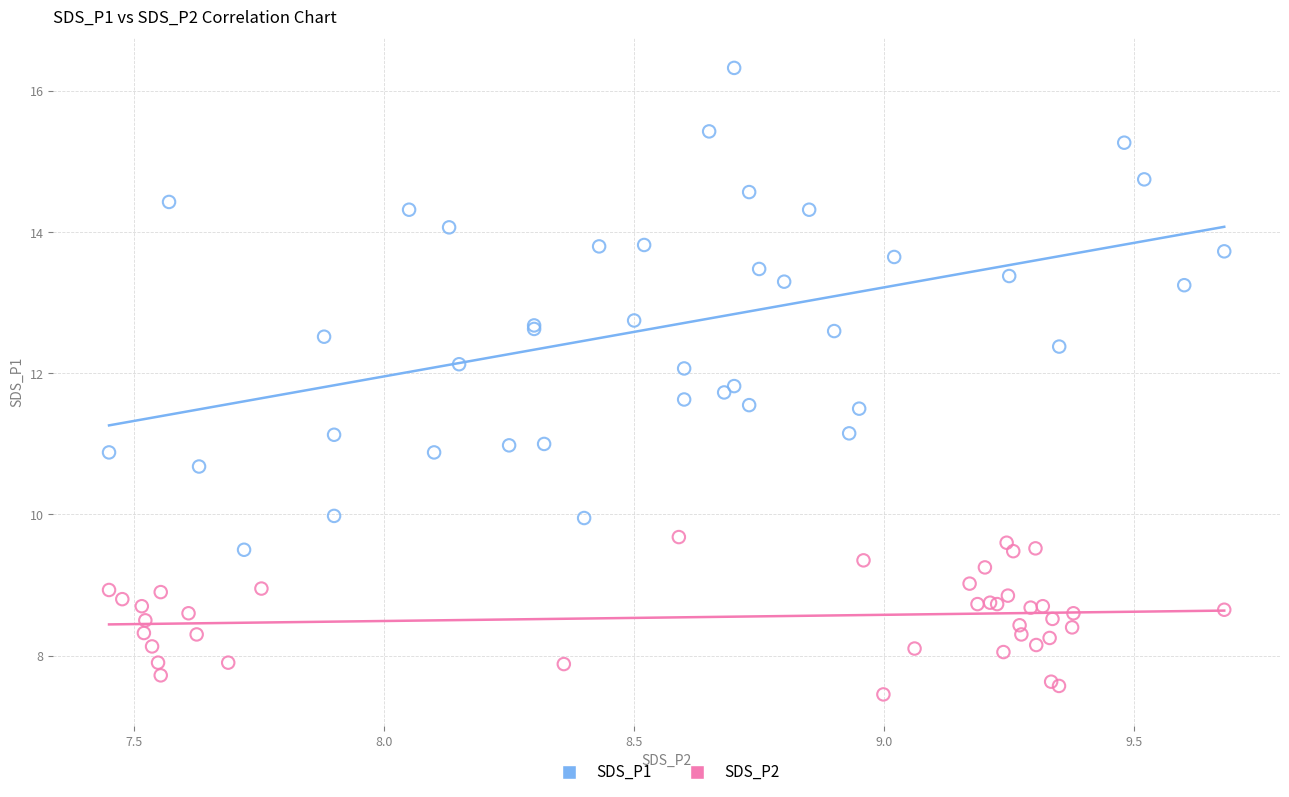

Which series has the widest spread of Y values?

SDS_P1